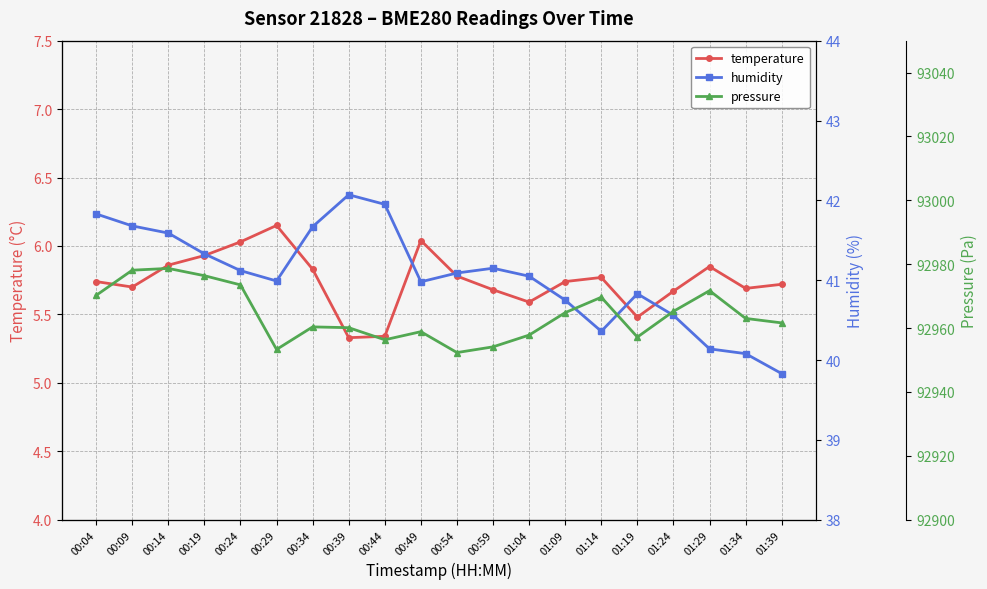

Which has a higher value, 00:39 or 00:14?

00:14